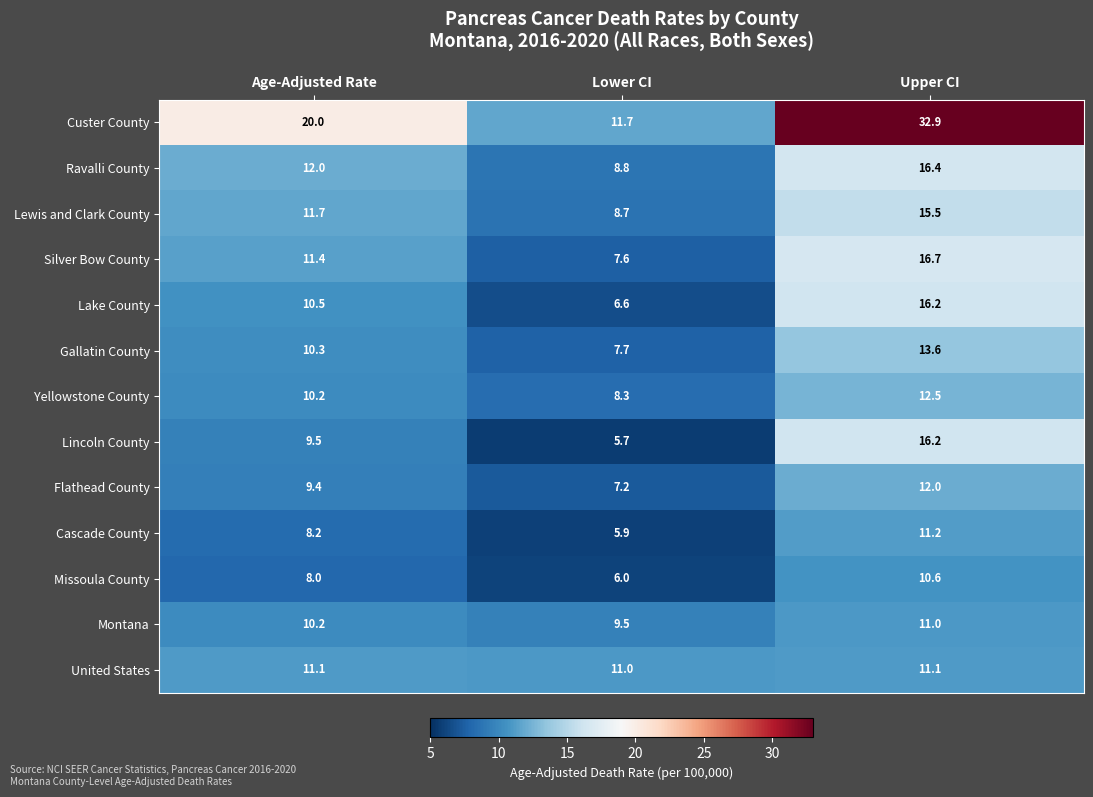

Which series has the largest range (max minus min)?

Custer County